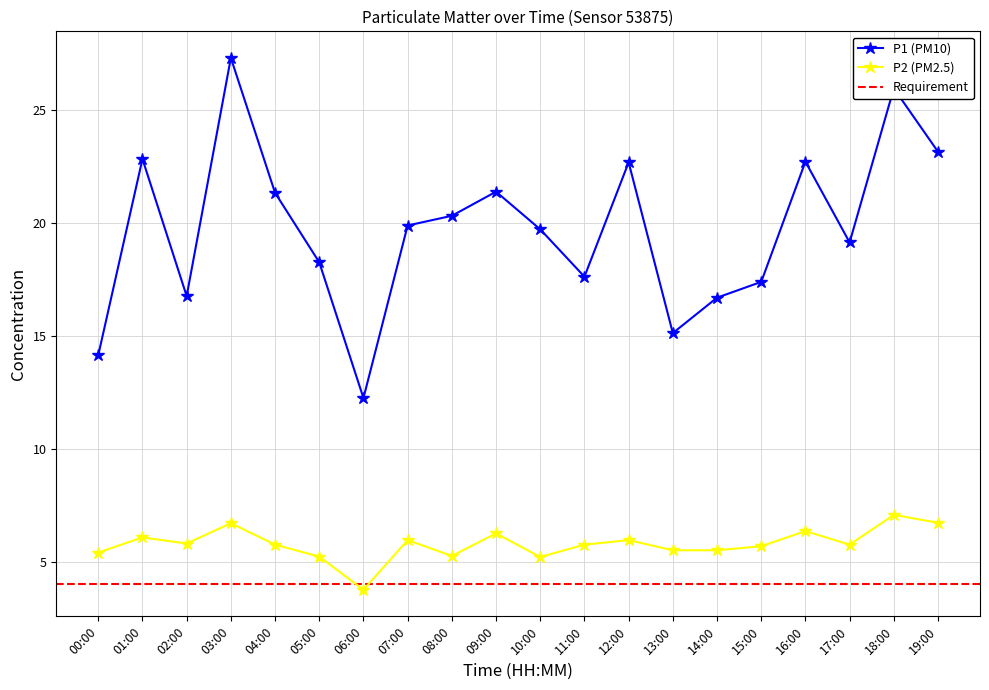

What is the label of the 10th point from the left?

09:00